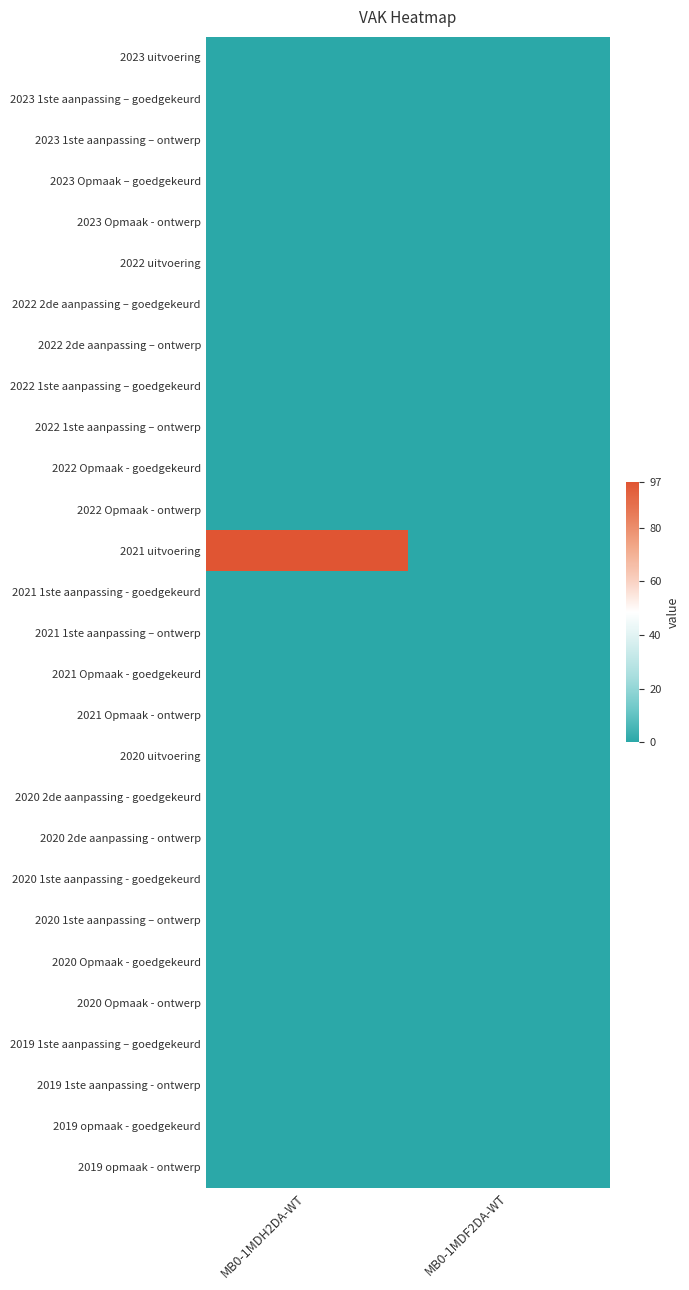

Reading left to right, extract all data points from this chart.

2023 uitvoering: MB0-1MDH2DA-WT=0	MB0-1MDF2DA-WT=0
2023 1ste aanpassing – goedgekeurd: MB0-1MDH2DA-WT=0	MB0-1MDF2DA-WT=0
2023 1ste aanpassing – ontwerp: MB0-1MDH2DA-WT=0	MB0-1MDF2DA-WT=0
2023 Opmaak – goedgekeurd: MB0-1MDH2DA-WT=0	MB0-1MDF2DA-WT=0
2023 Opmaak - ontwerp: MB0-1MDH2DA-WT=0	MB0-1MDF2DA-WT=0
2022 uitvoering: MB0-1MDH2DA-WT=0	MB0-1MDF2DA-WT=0
2022 2de aanpassing – goedgekeurd: MB0-1MDH2DA-WT=0	MB0-1MDF2DA-WT=0
2022 2de aanpassing – ontwerp: MB0-1MDH2DA-WT=0	MB0-1MDF2DA-WT=0
2022 1ste aanpassing – goedgekeurd: MB0-1MDH2DA-WT=0	MB0-1MDF2DA-WT=0
2022 1ste aanpassing – ontwerp: MB0-1MDH2DA-WT=0	MB0-1MDF2DA-WT=0
2022 Opmaak - goedgekeurd: MB0-1MDH2DA-WT=0	MB0-1MDF2DA-WT=0
2022 Opmaak - ontwerp: MB0-1MDH2DA-WT=0	MB0-1MDF2DA-WT=0
2021 uitvoering: MB0-1MDH2DA-WT=97	MB0-1MDF2DA-WT=0
2021 1ste aanpassing - goedgekeurd: MB0-1MDH2DA-WT=0	MB0-1MDF2DA-WT=0
2021 1ste aanpassing – ontwerp: MB0-1MDH2DA-WT=0	MB0-1MDF2DA-WT=0
2021 Opmaak - goedgekeurd: MB0-1MDH2DA-WT=0	MB0-1MDF2DA-WT=0
2021 Opmaak - ontwerp: MB0-1MDH2DA-WT=0	MB0-1MDF2DA-WT=0
2020 uitvoering: MB0-1MDH2DA-WT=0	MB0-1MDF2DA-WT=0
2020 2de aanpassing - goedgekeurd: MB0-1MDH2DA-WT=0	MB0-1MDF2DA-WT=0
2020 2de aanpassing - ontwerp: MB0-1MDH2DA-WT=0	MB0-1MDF2DA-WT=0
2020 1ste aanpassing - goedgekeurd: MB0-1MDH2DA-WT=0	MB0-1MDF2DA-WT=0
2020 1ste aanpassing – ontwerp: MB0-1MDH2DA-WT=0	MB0-1MDF2DA-WT=0
2020 Opmaak - goedgekeurd: MB0-1MDH2DA-WT=0	MB0-1MDF2DA-WT=0
2020 Opmaak - ontwerp: MB0-1MDH2DA-WT=0	MB0-1MDF2DA-WT=0
2019 1ste aanpassing – goedgekeurd: MB0-1MDH2DA-WT=0	MB0-1MDF2DA-WT=0
2019 1ste aanpassing - ontwerp: MB0-1MDH2DA-WT=0	MB0-1MDF2DA-WT=0
2019 opmaak - goedgekeurd: MB0-1MDH2DA-WT=0	MB0-1MDF2DA-WT=0
2019 opmaak - ontwerp: MB0-1MDH2DA-WT=0	MB0-1MDF2DA-WT=0